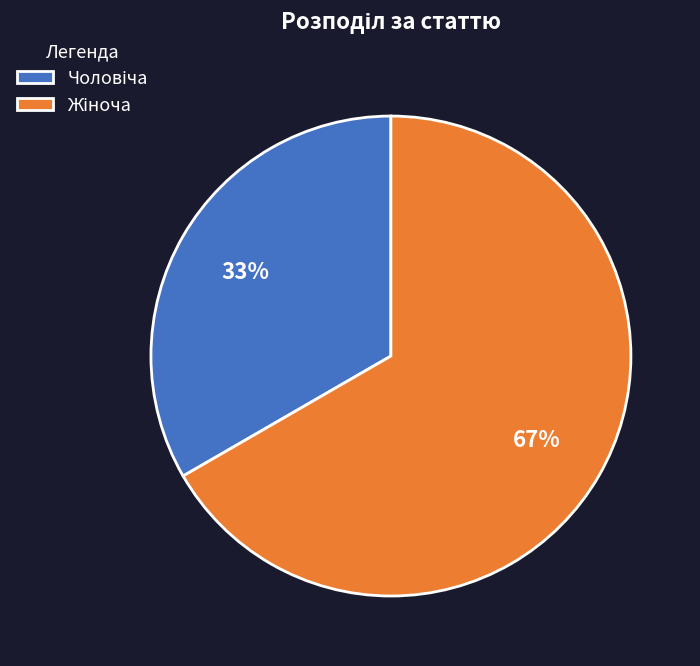

How many segments does this pie chart have?

2